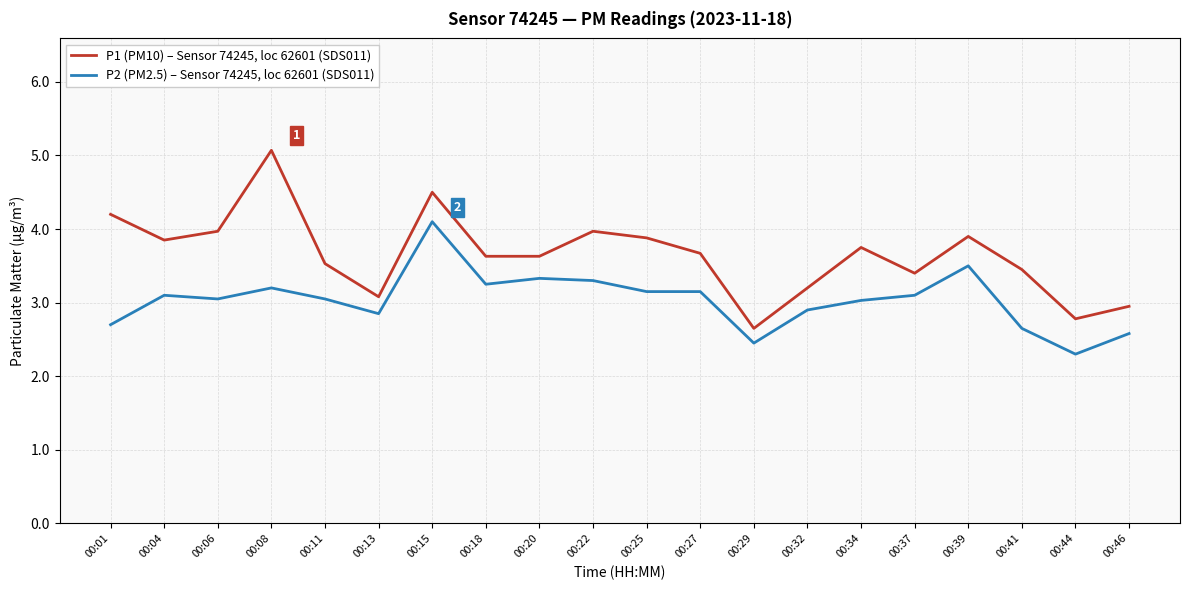

What is the sum of all P2 (PM2.5) – Sensor 74245, loc 62601 (SDS011) values?

60.7